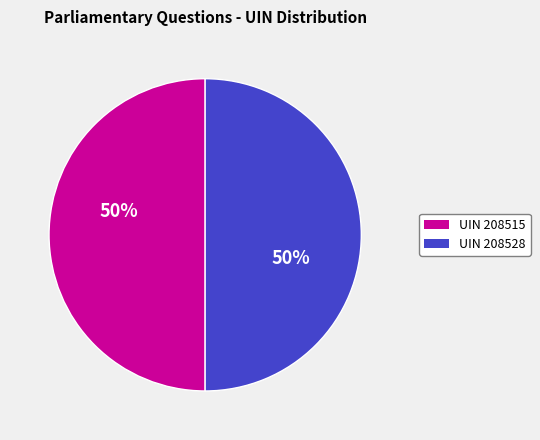

To the nearest percent, what is the average slice percentage?

50%